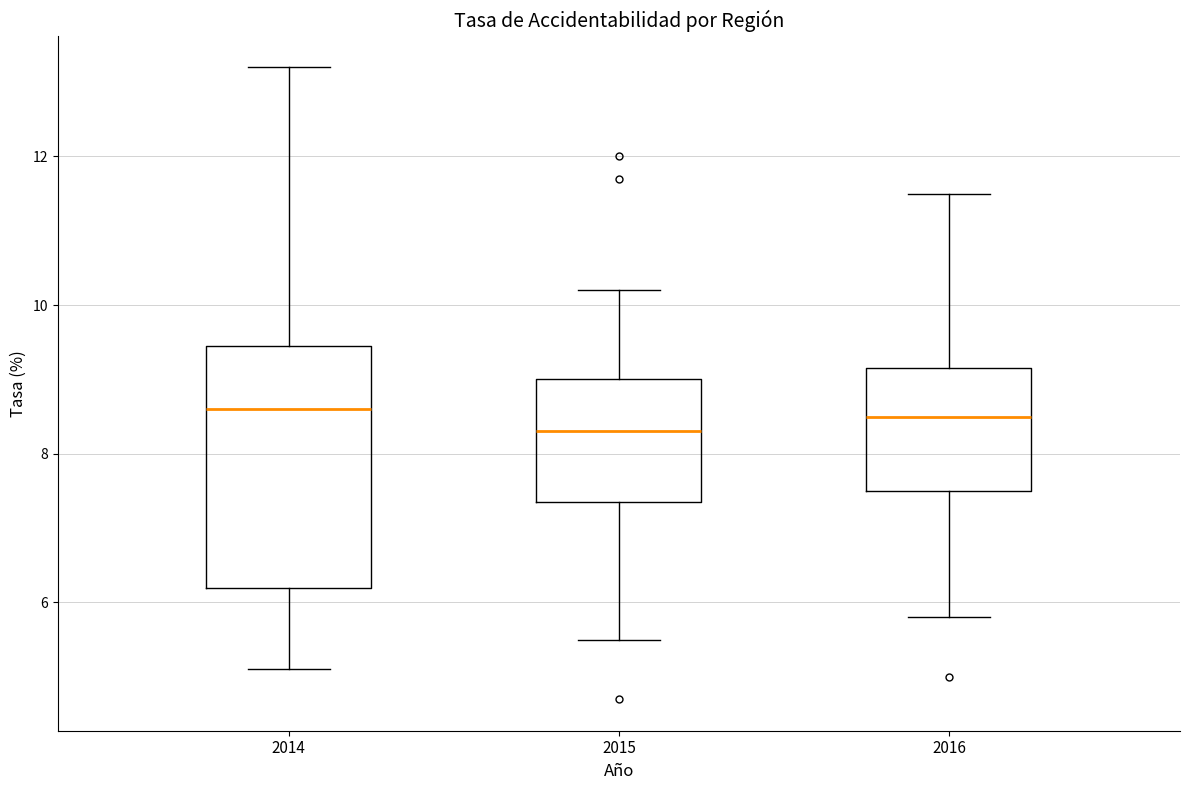

Reading left to right, transcribe this box plot: for each box, give where its median line is, the range the box spans, and where its two whiskers end, as read against the y-axis. The values are not printed on the chart, so give them approximately, as read against the axis.

2014: median 8.6, box 6.2 to 9.4, whiskers 5.2 to 13.2
2015: median 8.4, box 7.4 to 9.0, whiskers 5.6 to 10.2
2016: median 8.6, box 7.6 to 9.2, whiskers 5.8 to 11.6